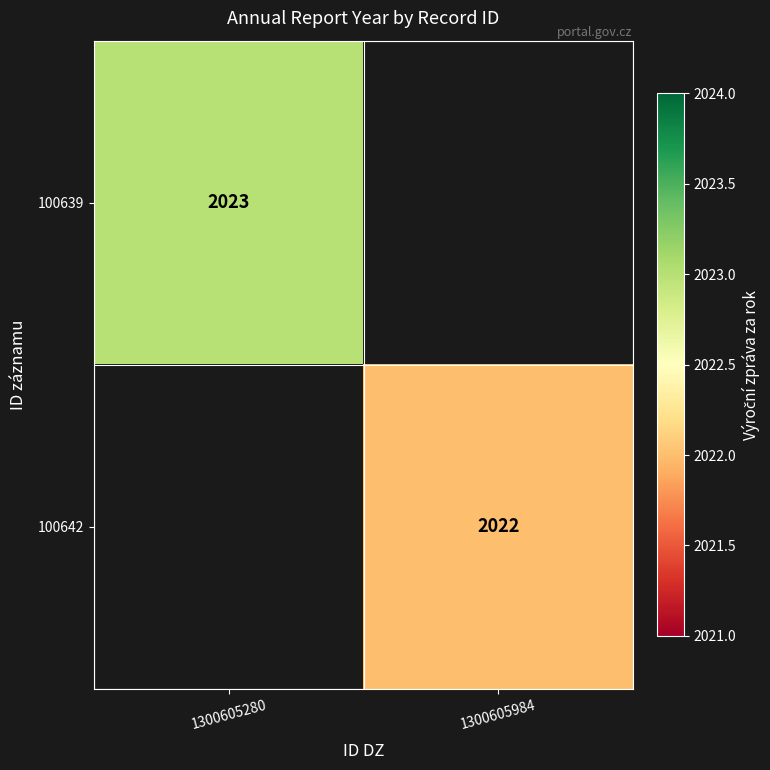

The 100642 series shows 2022 at 1300605984. True or false?

True